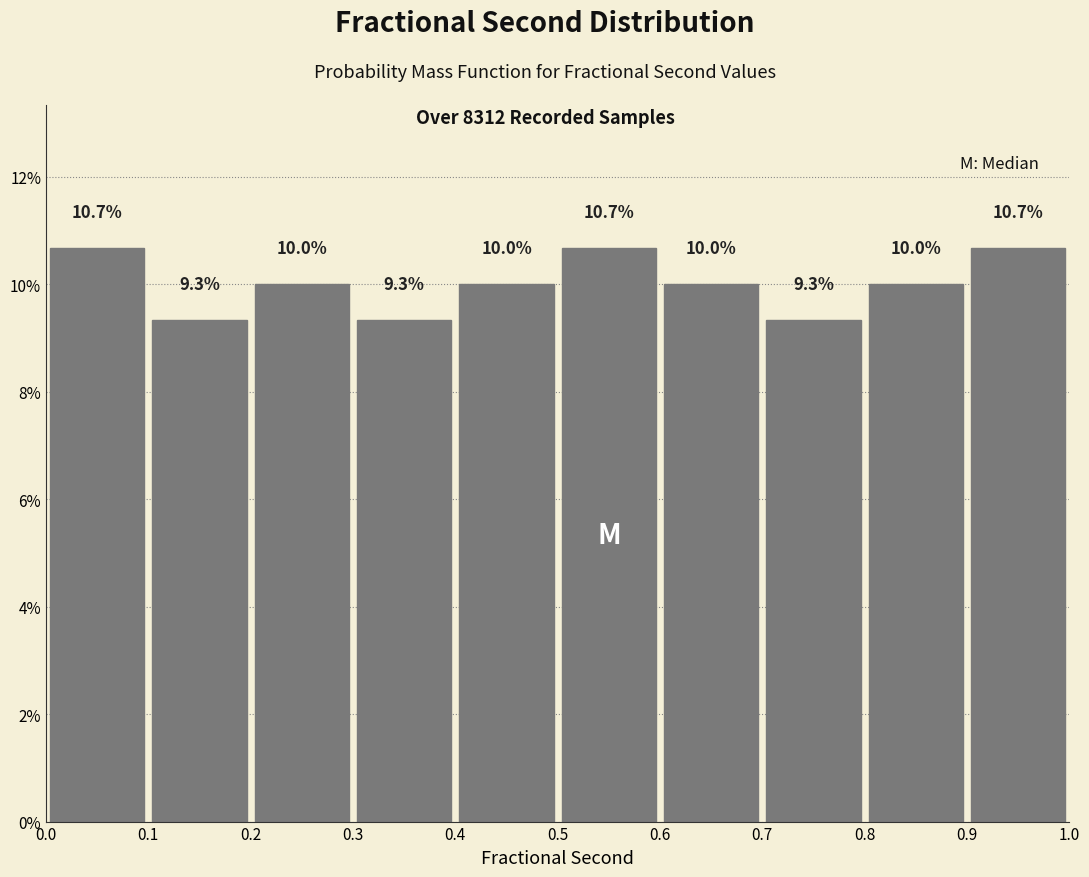

Reading left to right, list every bar in this chart as the range it spans on the x-axis followed by its height.

0.0 to 0.1: 10.7
0.1 to 0.2: 9.3
0.2 to 0.3: 10.0
0.3 to 0.4: 9.3
0.4 to 0.5: 10.0
0.5 to 0.6: 10.7
0.6 to 0.7: 10.0
0.7 to 0.8: 9.3
0.8 to 0.9: 10.0
0.9 to 1.0: 10.7